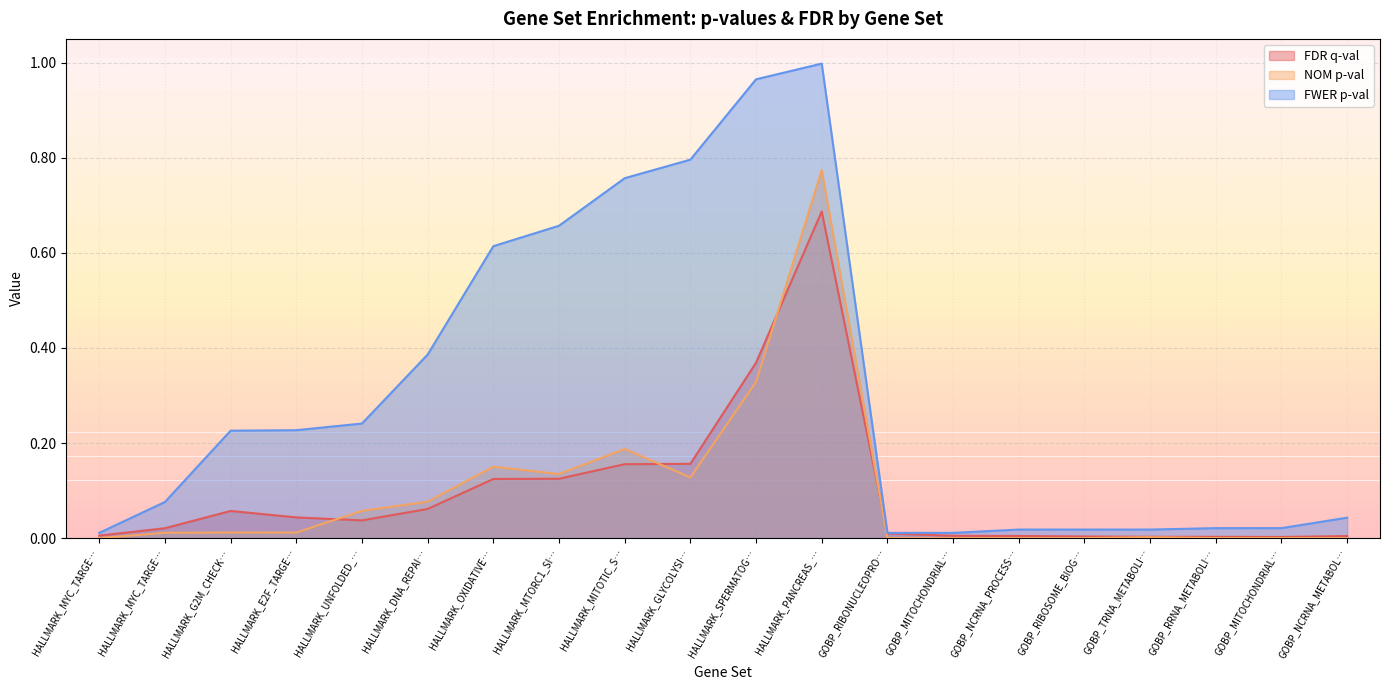

Count the number of data series in this chart.

3